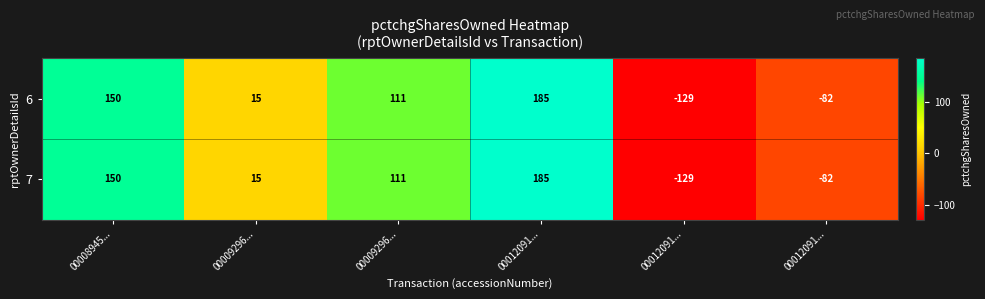

How many values in 6 are below zero?

2